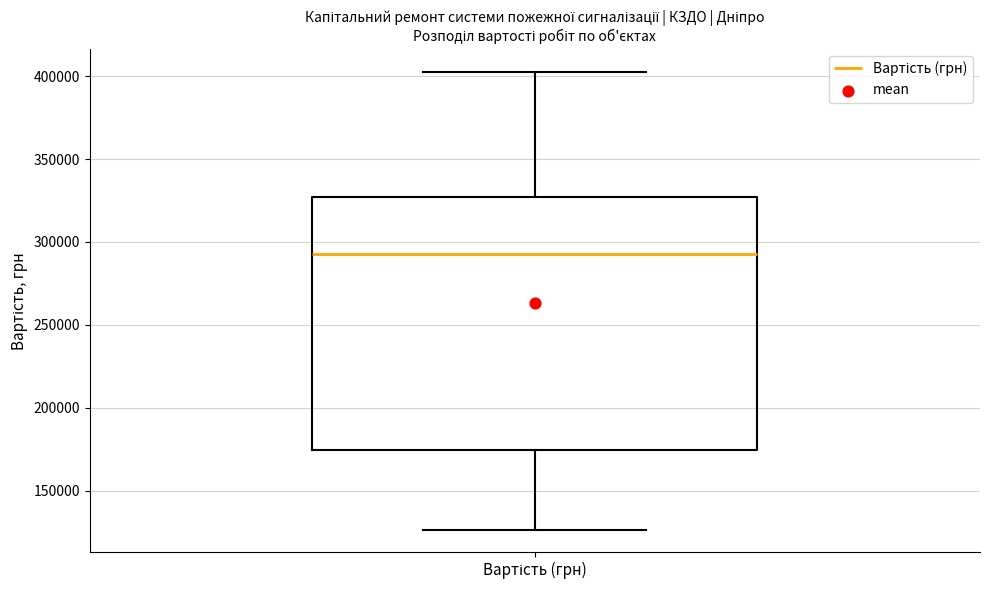

Where does the median line of the box for Вартість (грн) sit on the y-axis? The values are not printed on the chart, so give them approximately, as read against the axis.

295000